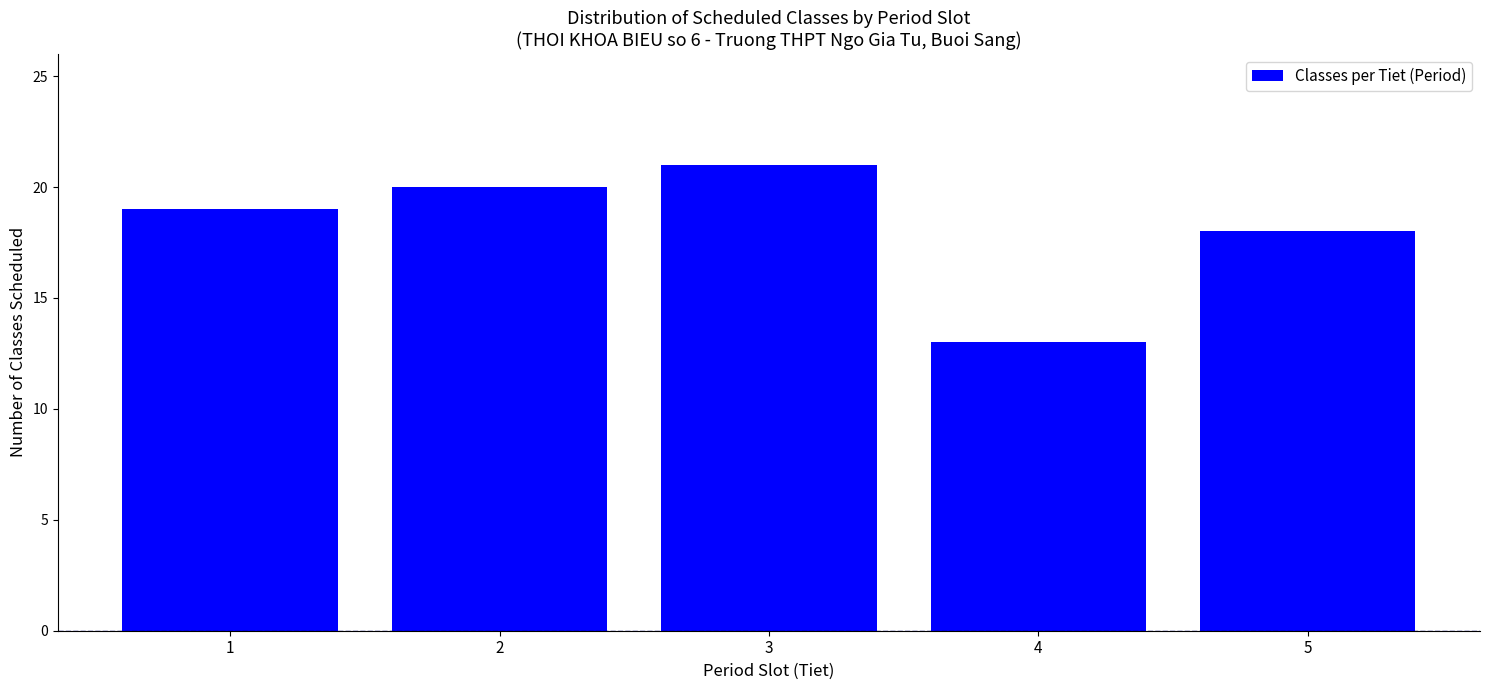

Reading left to right, list all the values displayed in this chart.

19	20	21	13	18